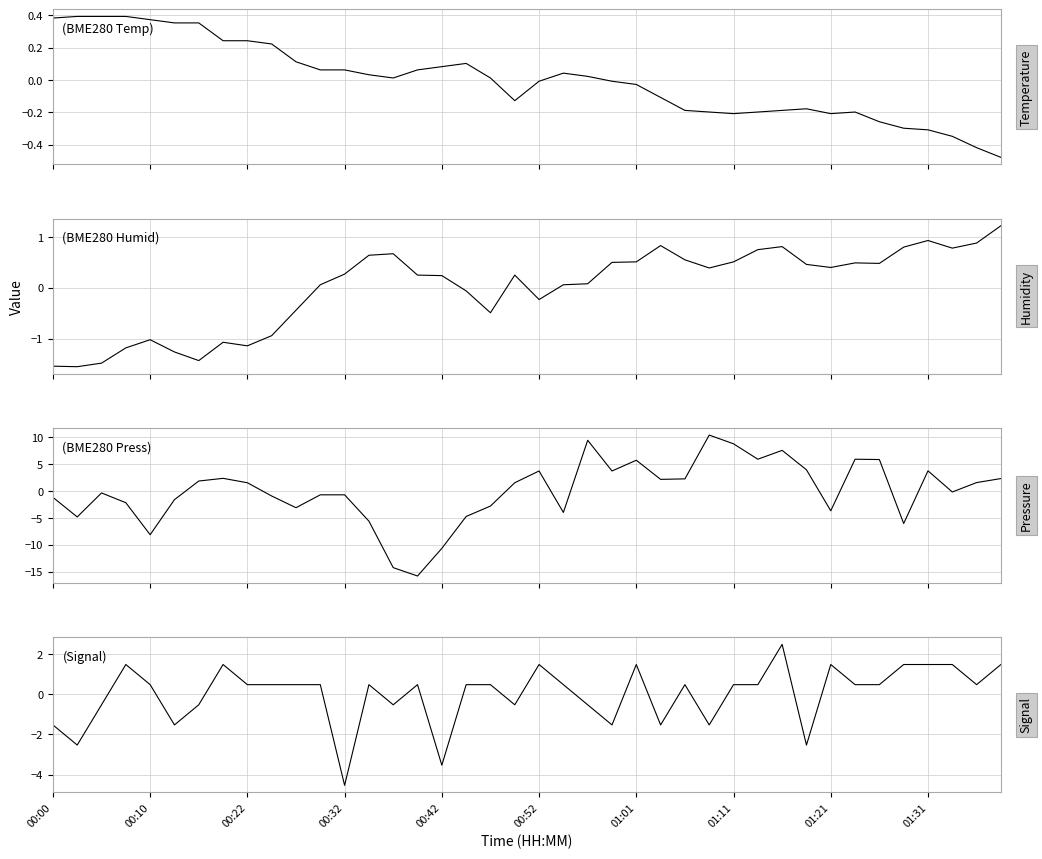

What is the difference between the maximum and minimum values in the BME280_pressure series?

26.2